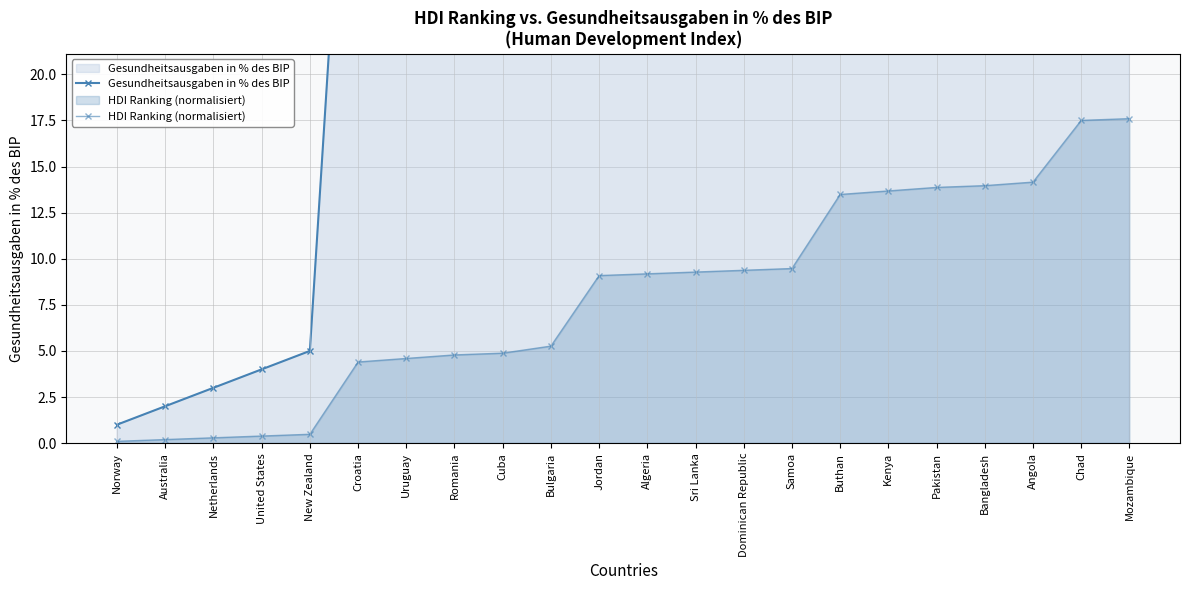

True or false: HDI Ranking (normalisiert) and Gesundheitsausgaben in % des BIP intersect in this chart.

False